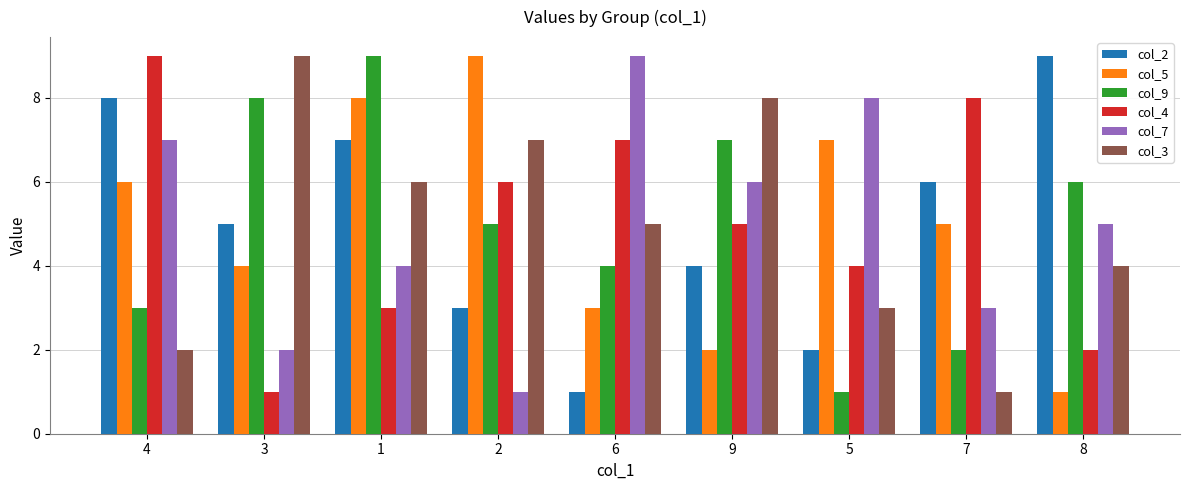

How many bars are there in total?

54